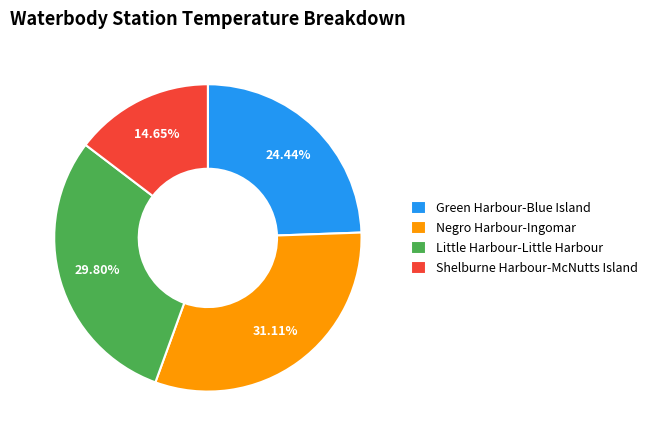

Count the number of slices in the pie.

4